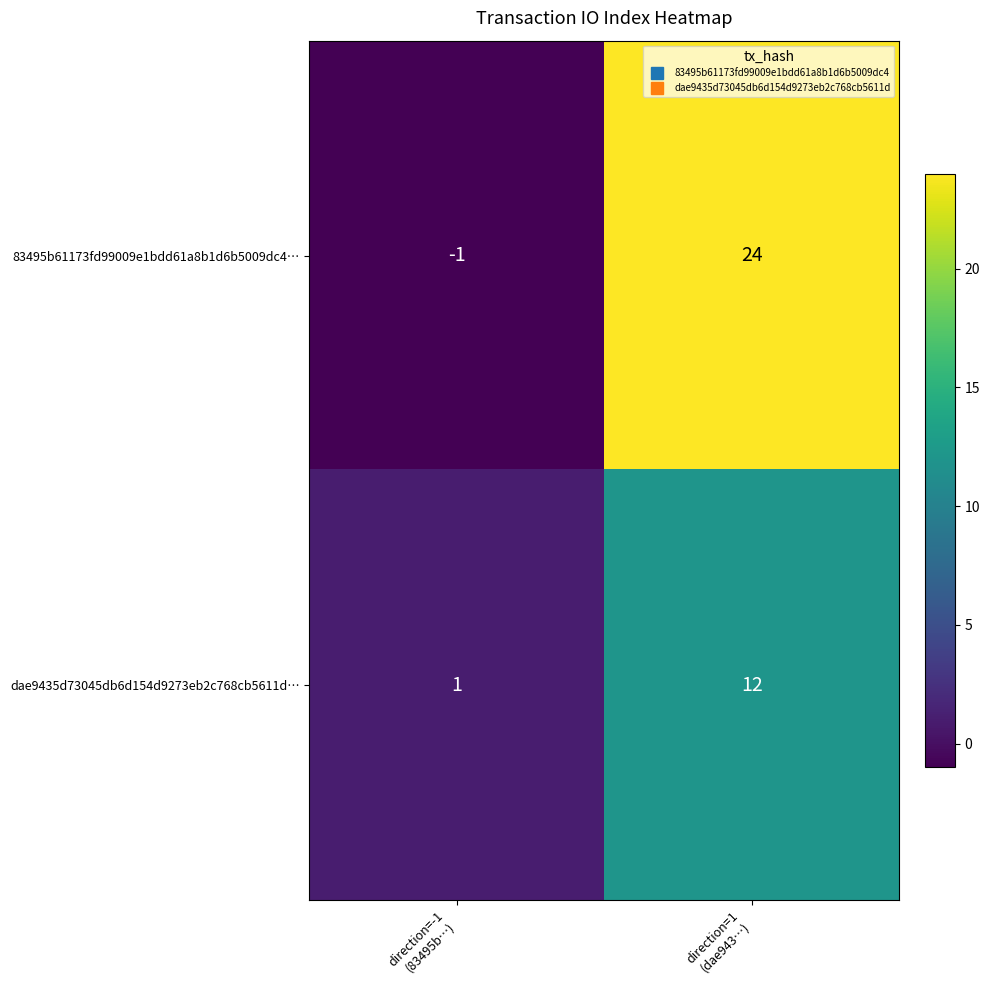

What is the total value across all series at direction=1
(dae943…)?

36